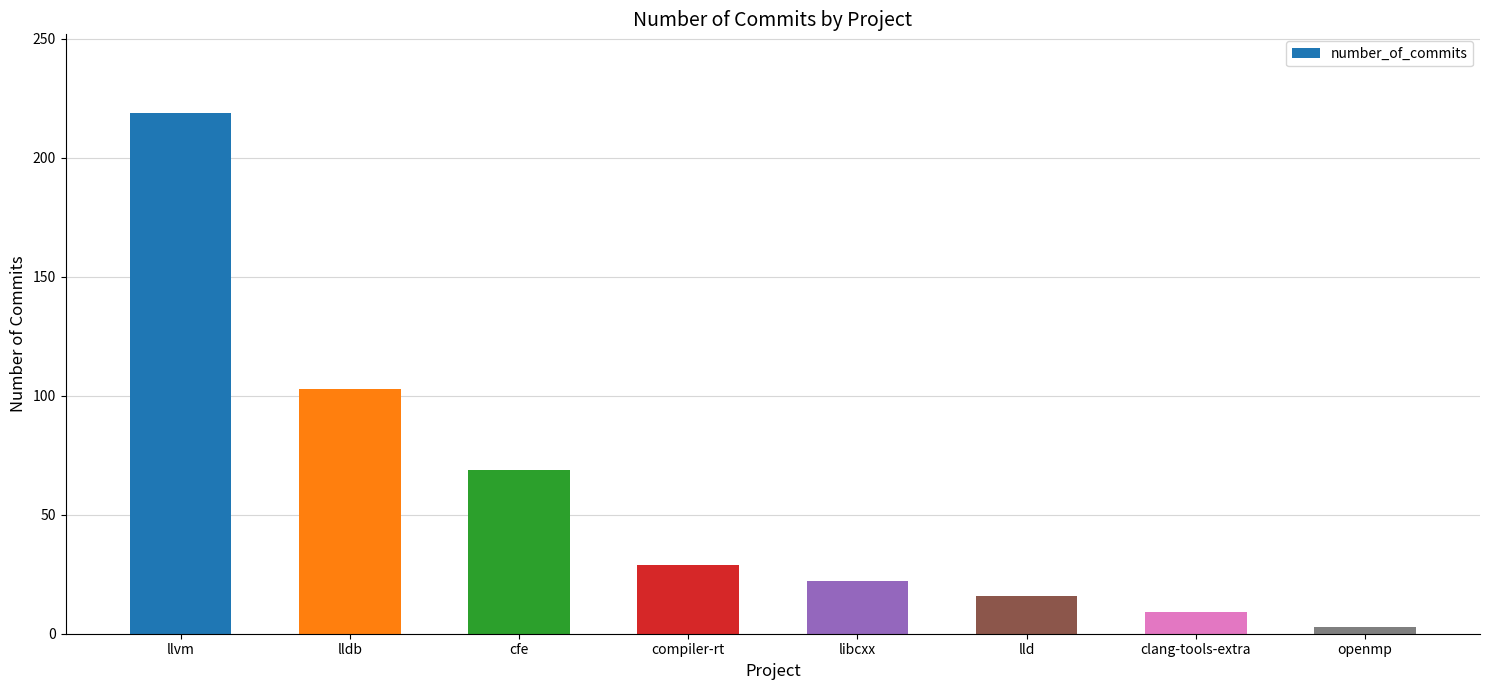

What is the minimum value shown in the chart?

3